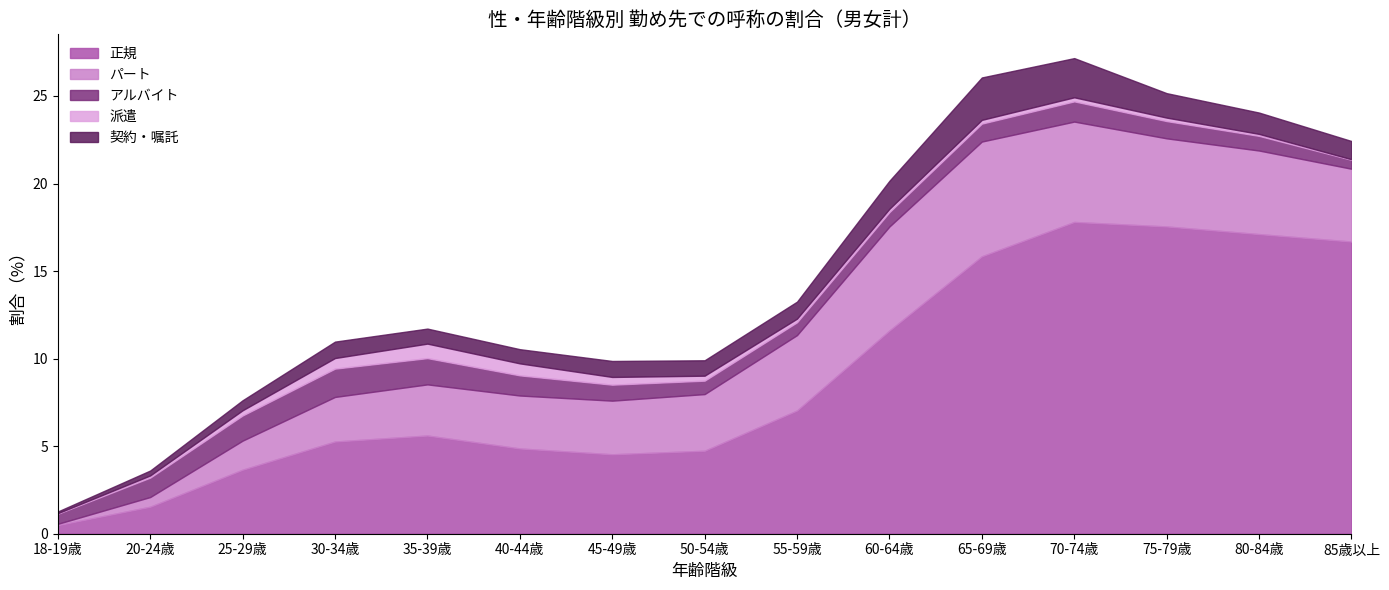

What is the label of the 13th point from the left?

75-79歳